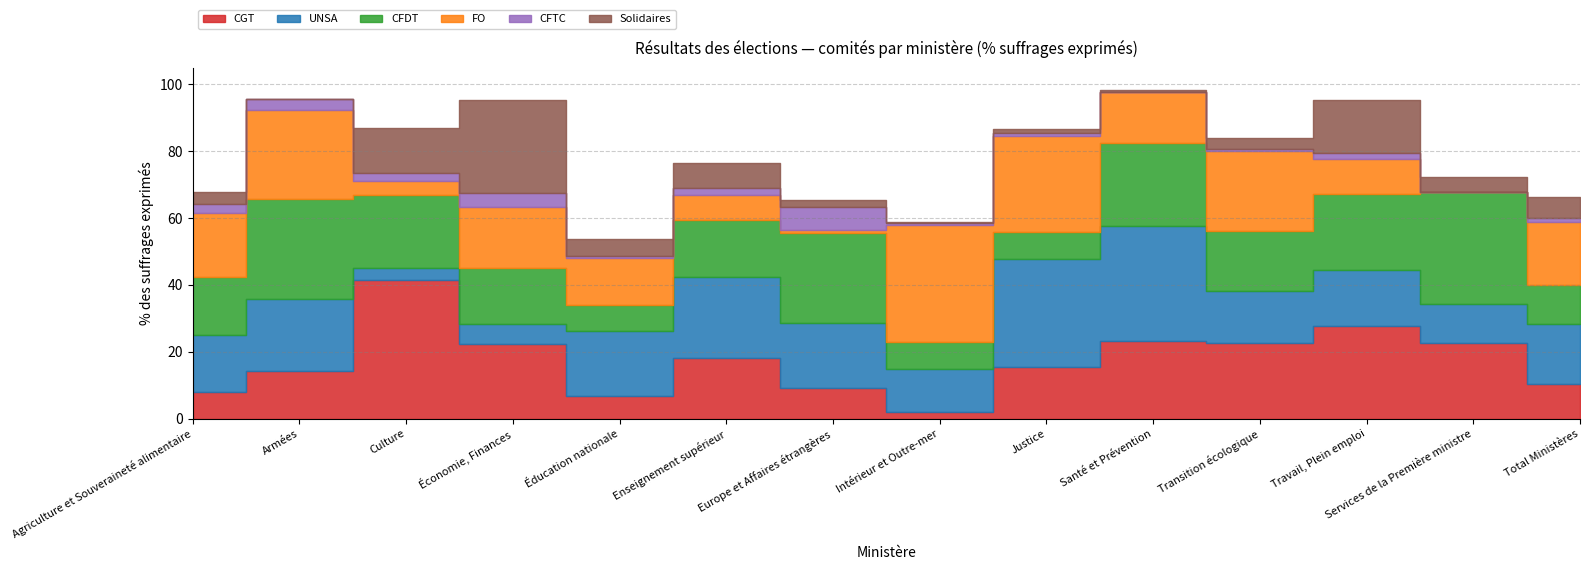

Count the number of categories in the chart.

14